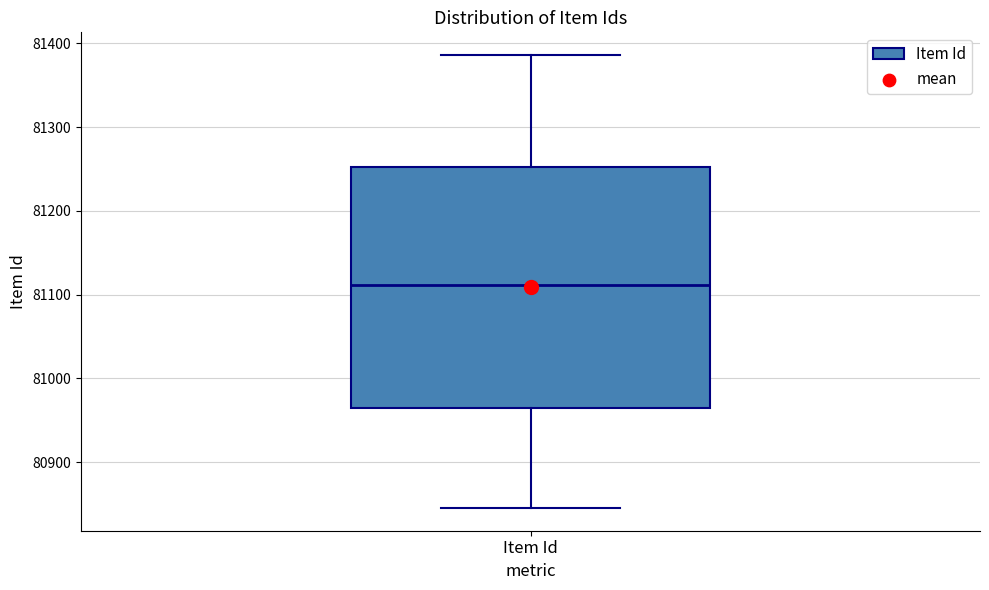

Transcribe this box plot: give where the median line is, the range the box spans, and where the two whiskers end, as read against the y-axis. The values are not printed on the chart, so give them approximately, as read against the axis.

median 81110, box 80960 to 81250, whiskers 80850 to 81390